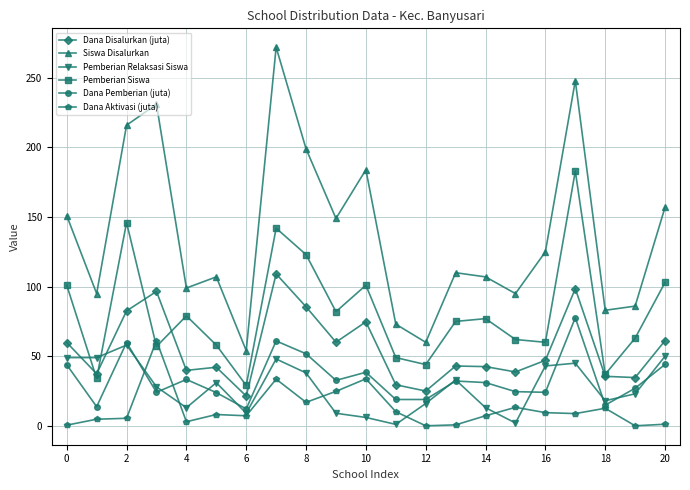

True or false: Siswa Disalurkan and Pemberian Siswa cross at least once.

False